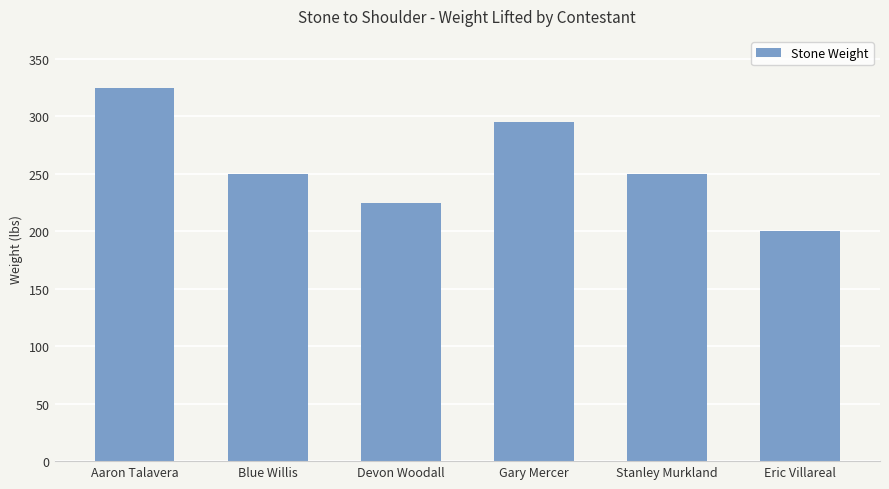

What position from the right is Eric Villareal?

1